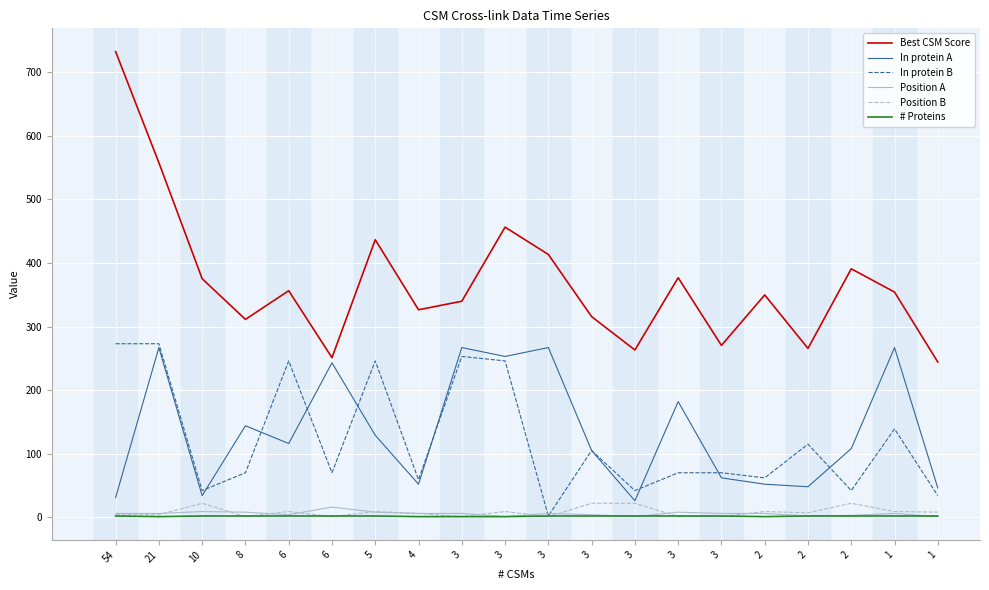

At which category does the chart reach its minimum across all series?

3